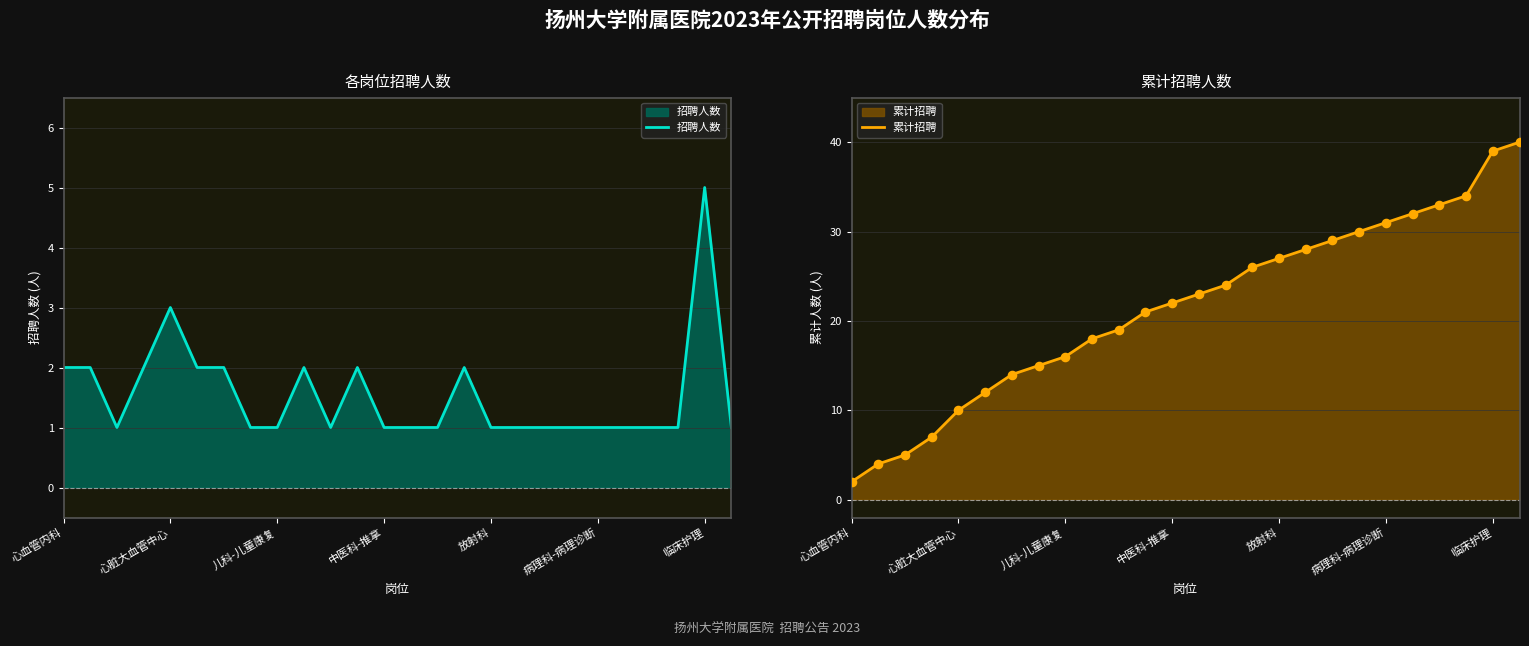

At how many categories does at least one series exceed 24?

11